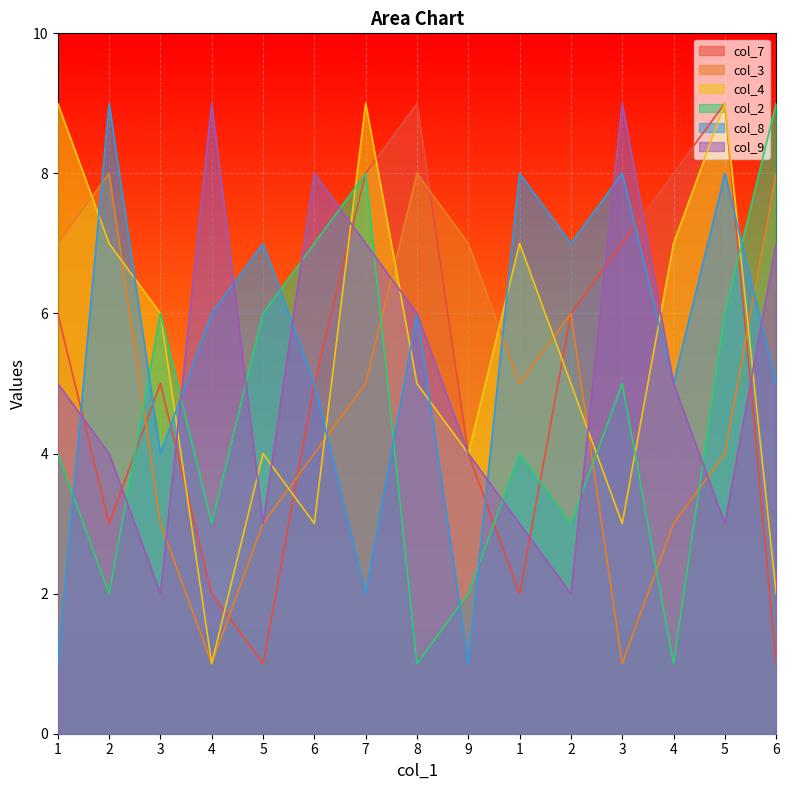

What is the sum of all col_9 values?

77